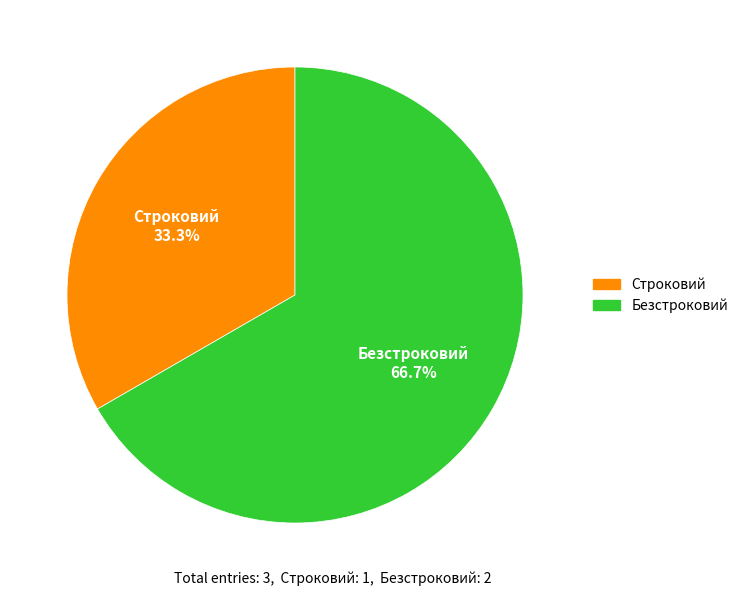

Does any single category account for the majority?

Yes